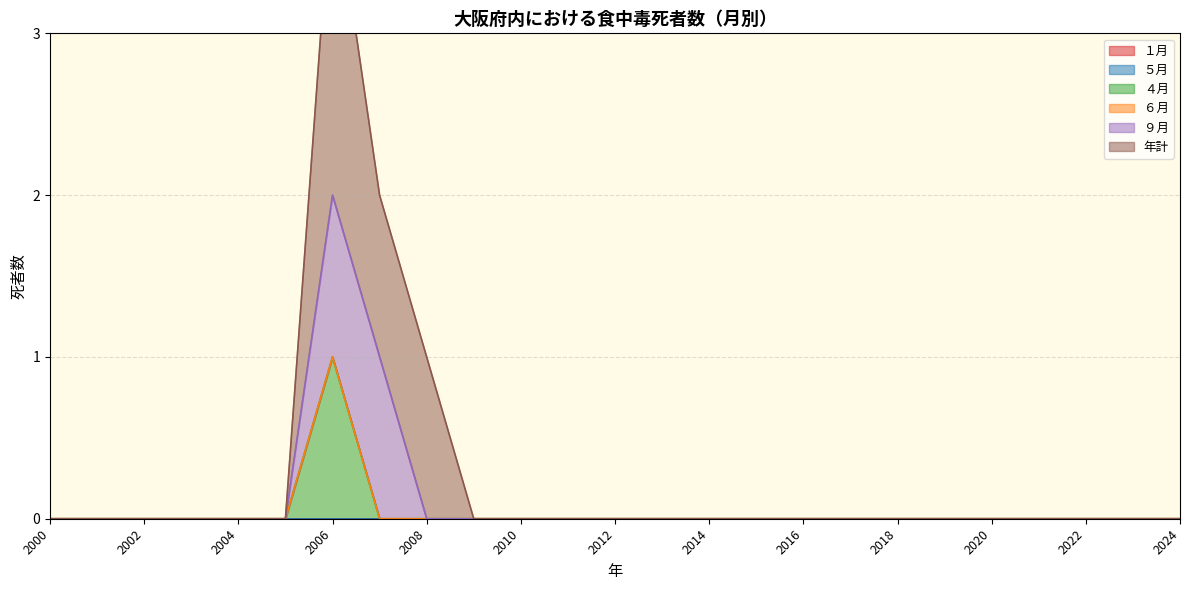

Is it true that ９月 equals -1 at 2009?

False